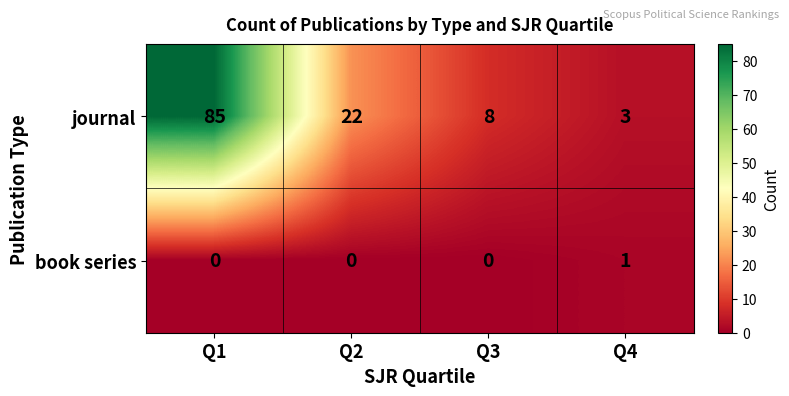

True or false: journal has a value of 3 at Q4.

True